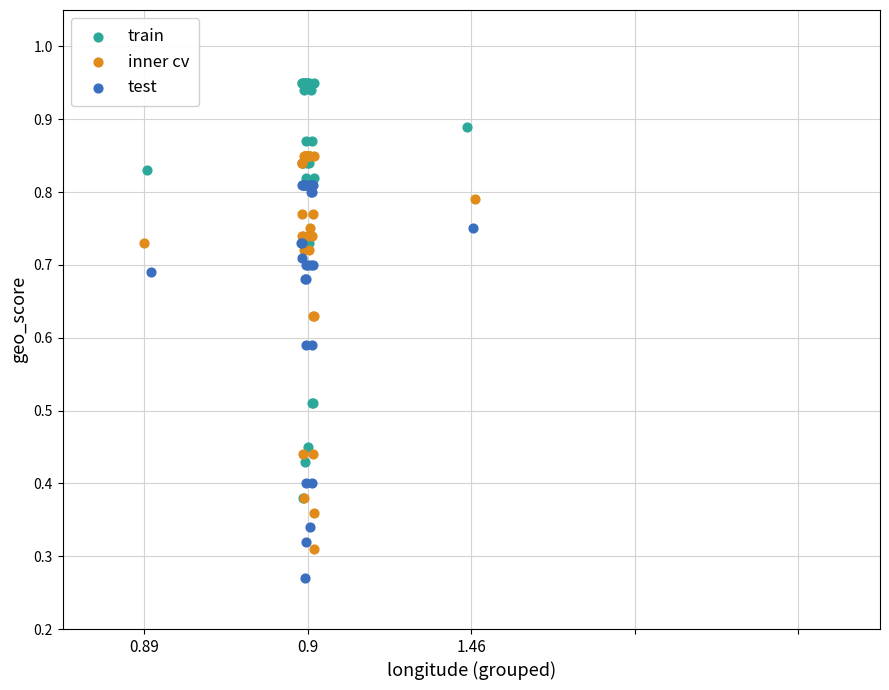

Which series contains the lowest Y value?

test